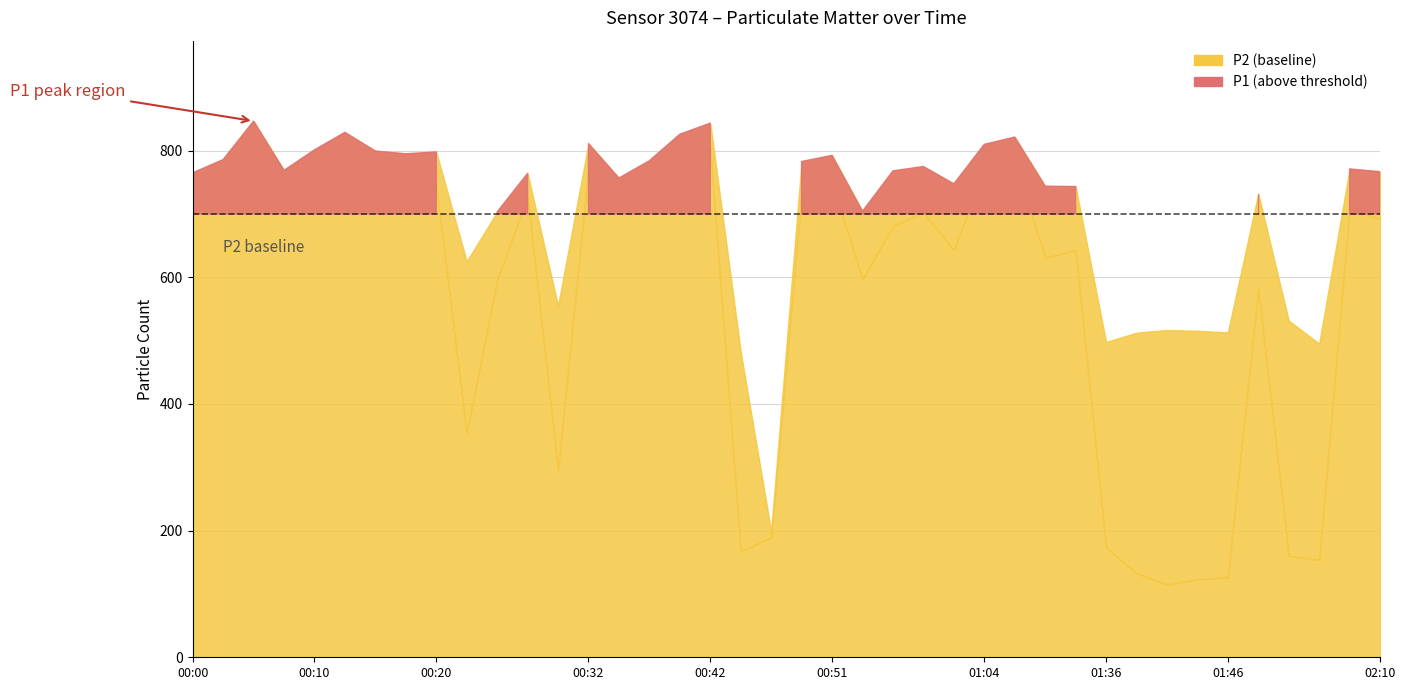

Is the value of P2 at 00:10 greater than the value of P1 at 01:39?

Yes